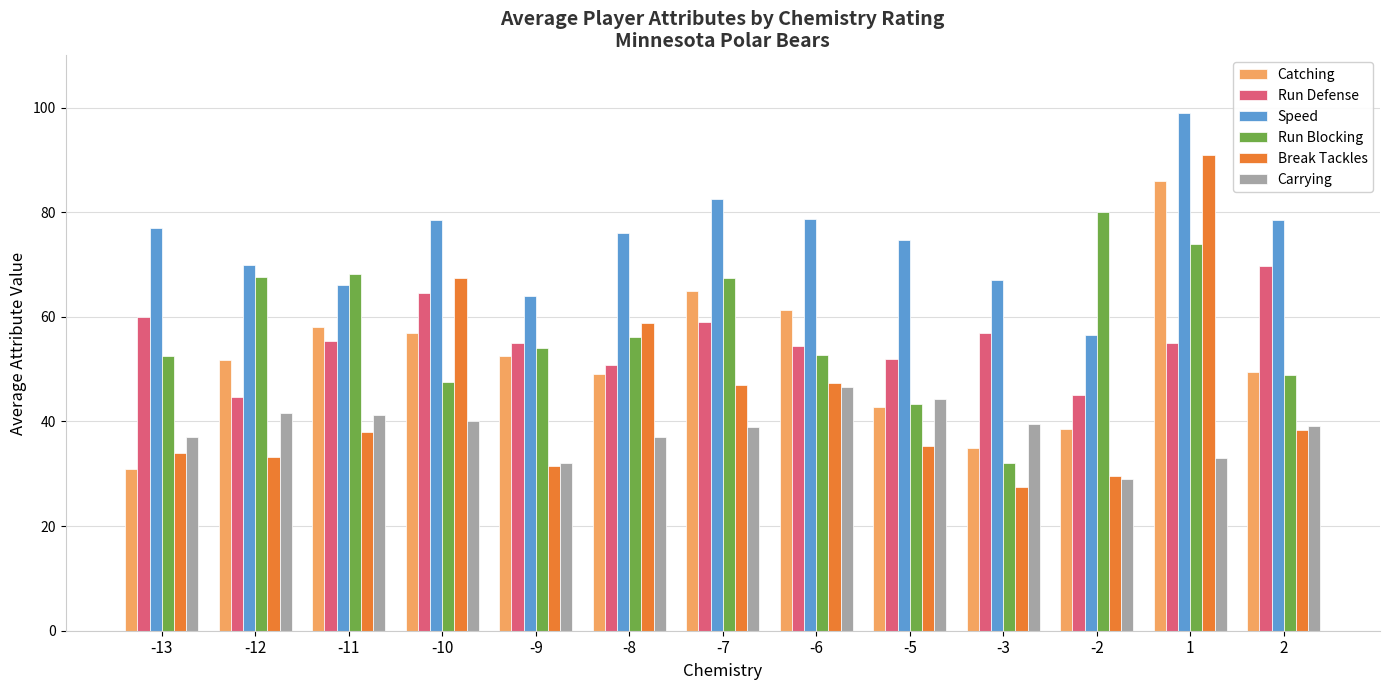

How many bars are there in total?

78